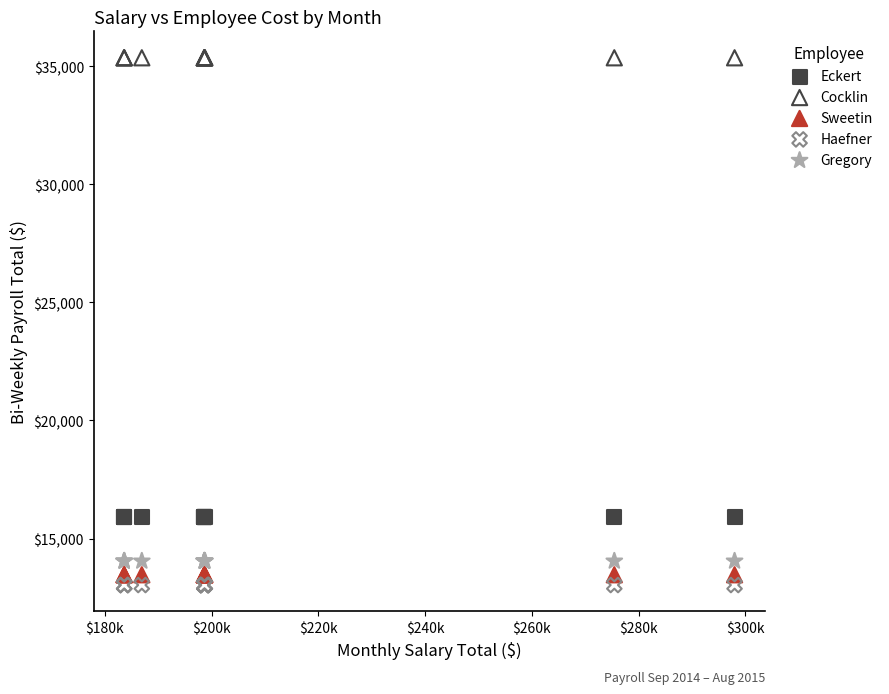

Which series reaches the maximum Y coordinate?

Cocklin